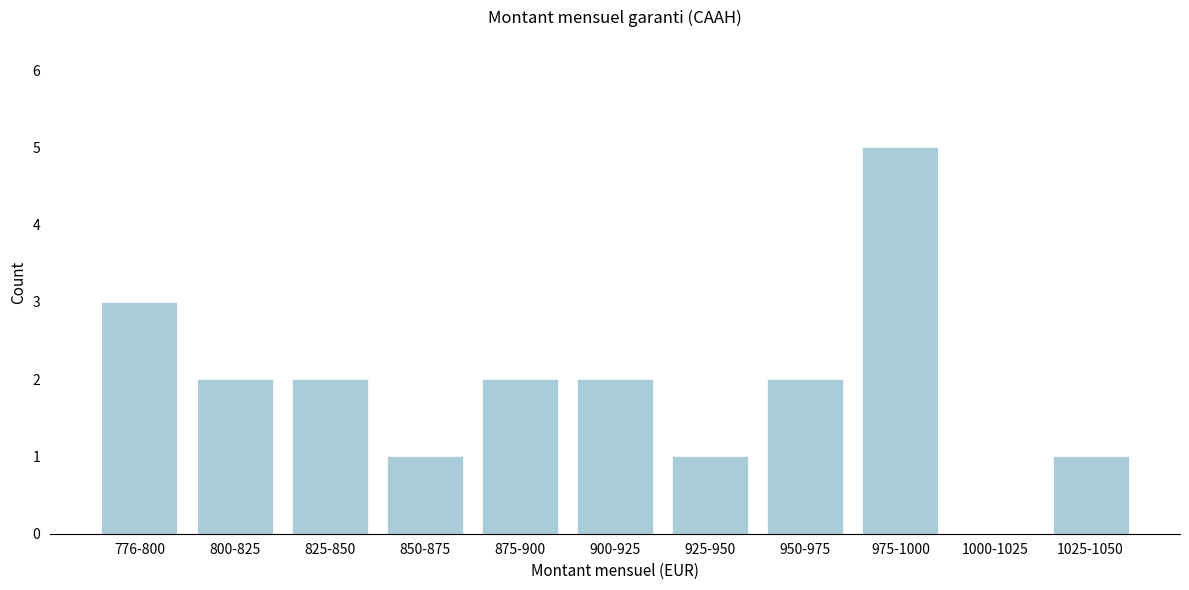

Reading left to right, list all the values displayed in this chart.

776-800=3	800-825=2	825-850=2	850-875=1	875-900=2	900-925=2	925-950=1	950-975=2	975-1000=5	1000-1025=0	1025-1050=1